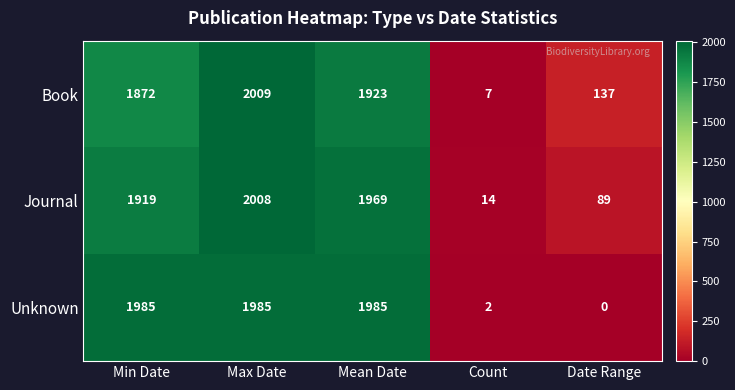

Reading left to right, transcribe all the data shown in this chart.

Book: Min Date=1872	Max Date=2009	Mean Date=1923	Count=7	Date Range=137
Journal: Min Date=1919	Max Date=2008	Mean Date=1969	Count=14	Date Range=89
Unknown: Min Date=1985	Max Date=1985	Mean Date=1985	Count=2	Date Range=0